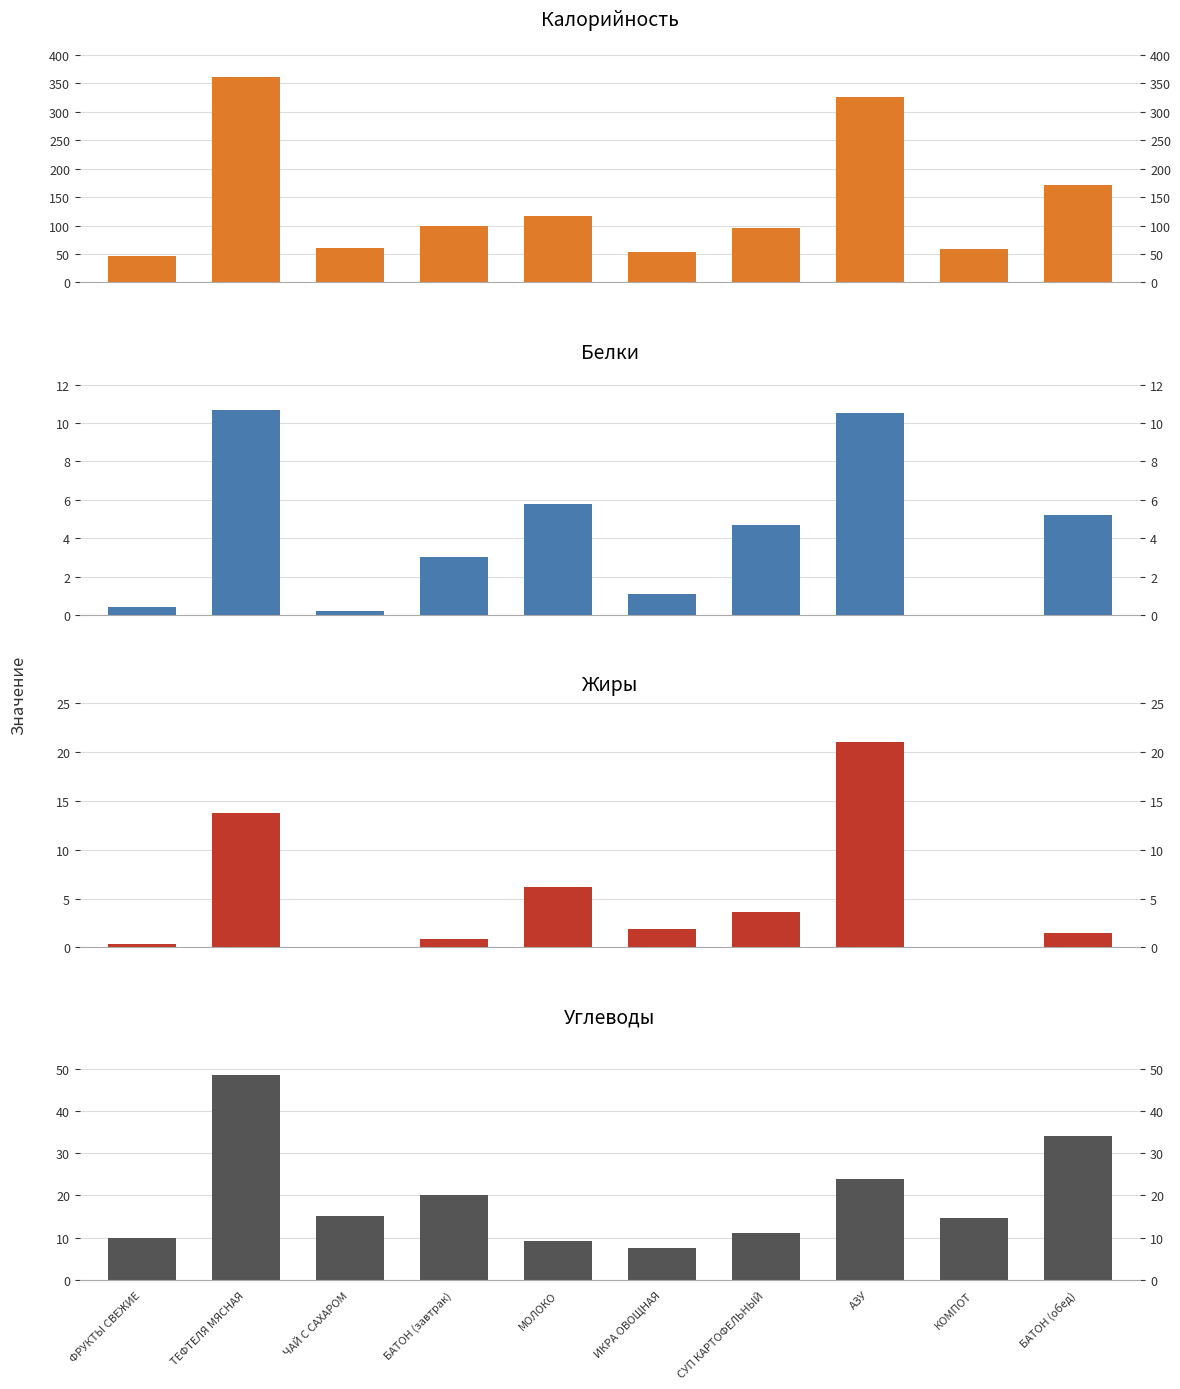

Which series has the largest total across all categories?

Калорийность